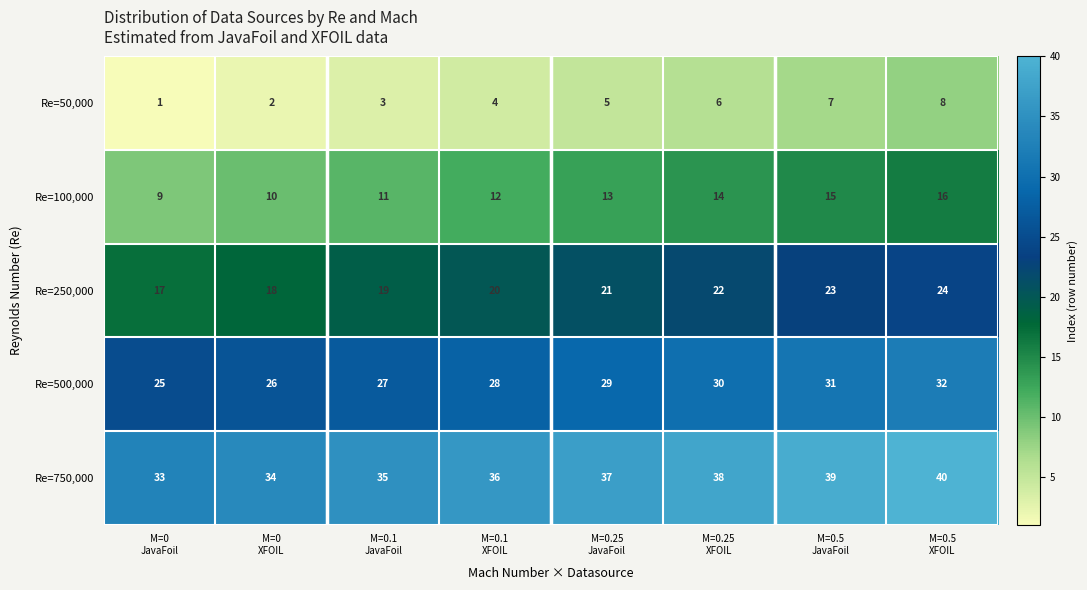

How many Re=500,000 values are between 27 and 31?

5